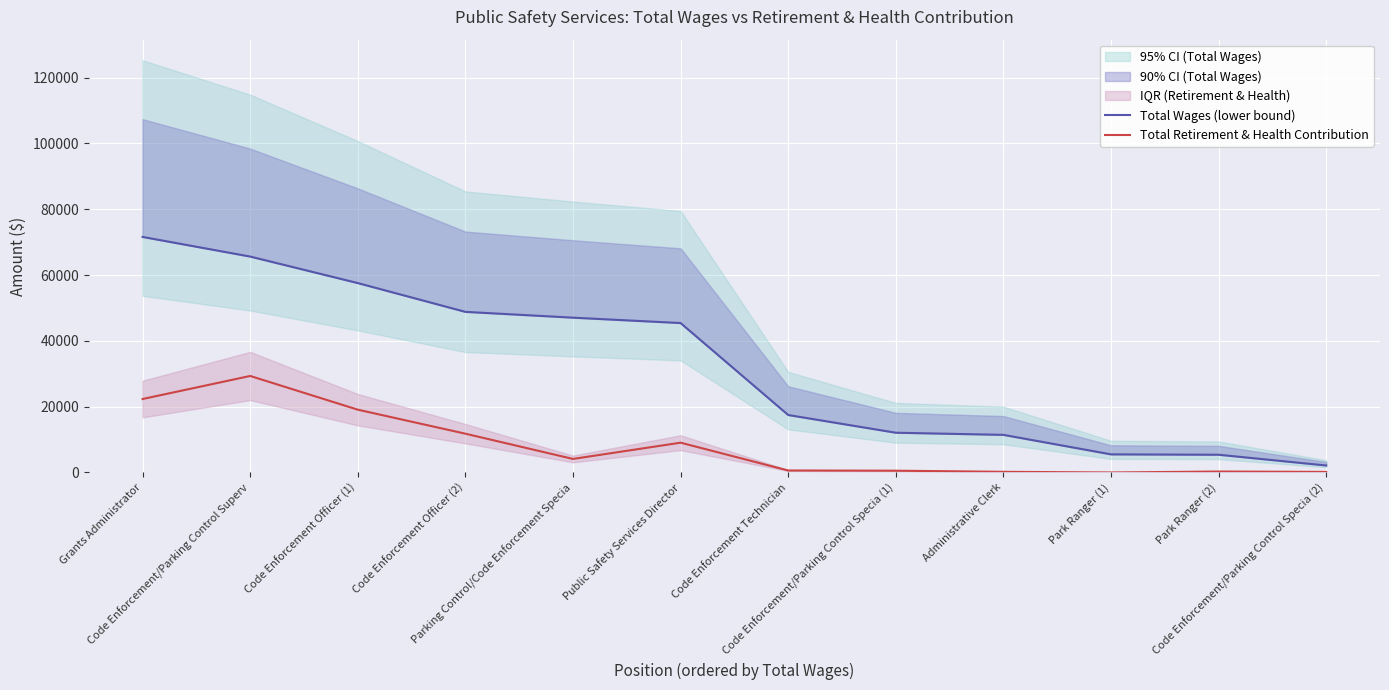

The Total Retirement & Health Contribution series shows 9053.0 at Public Safety Services Director. True or false?

True